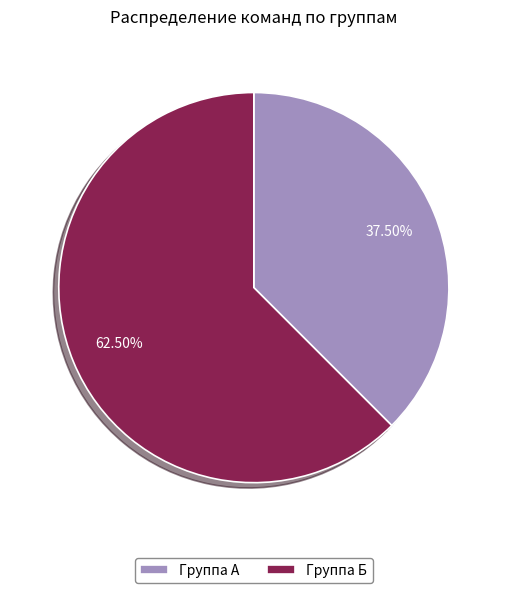

Does Группа А represent more than half of the total?

No